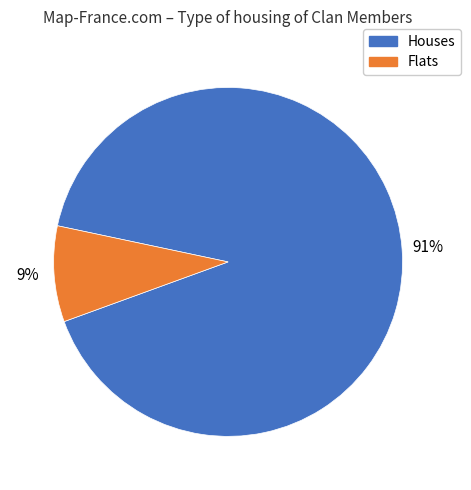

To the nearest percent, what percentage of the pie is Houses?

91%